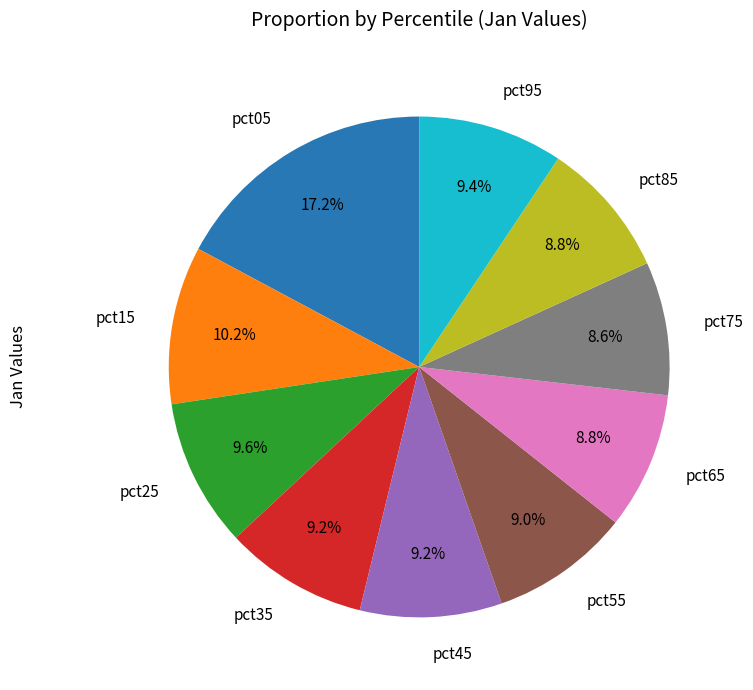

Which category has the biggest portion of the pie?

pct05